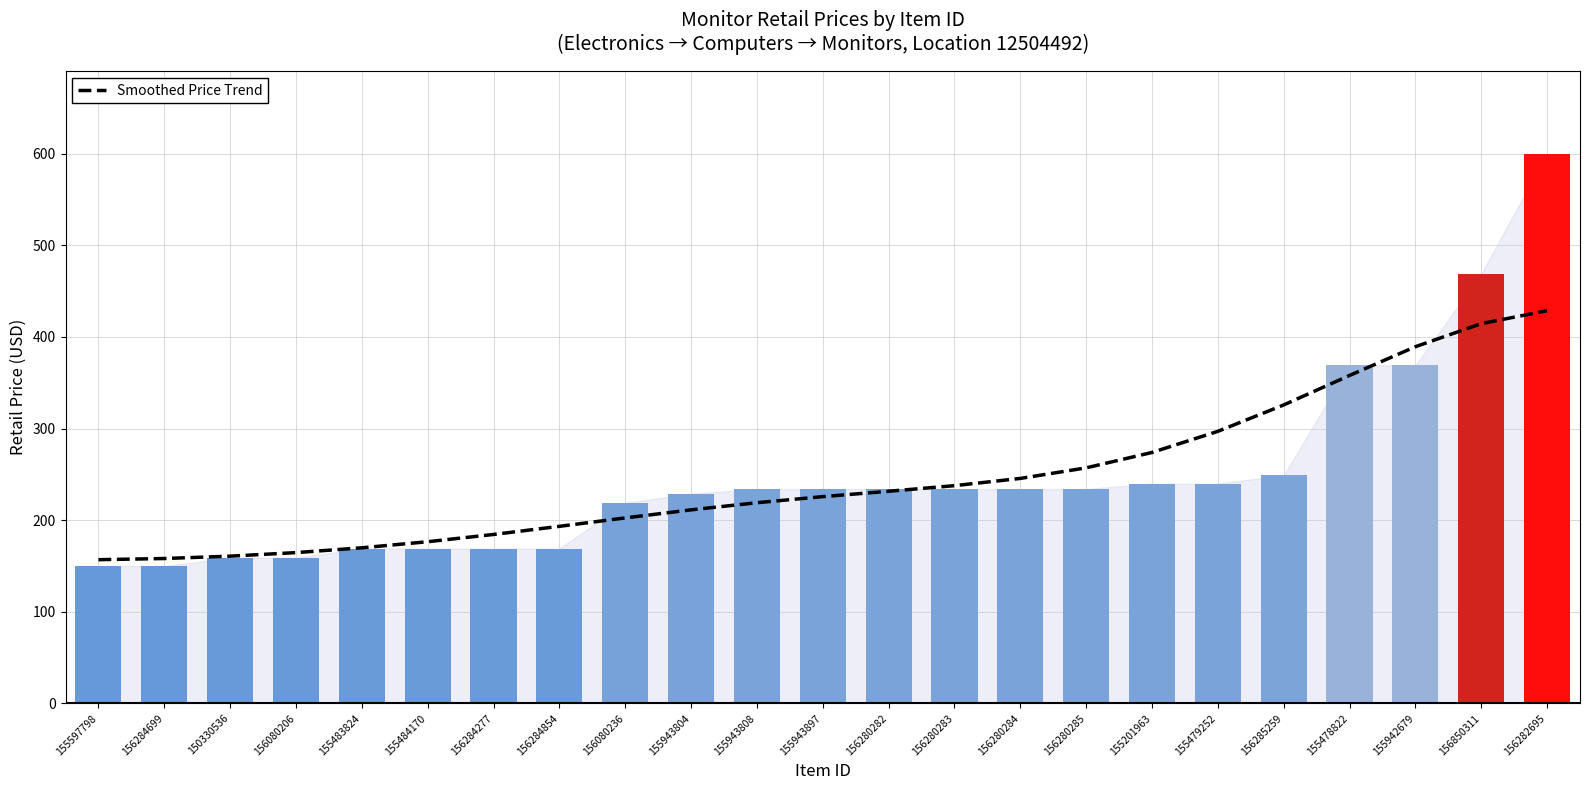

The value at 156080236 is 103.2. True or false?

False